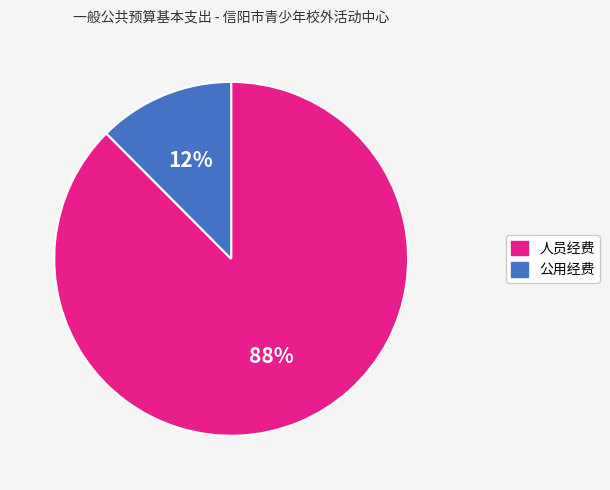

Is it true that 人员经费 is 99% of the pie?

False